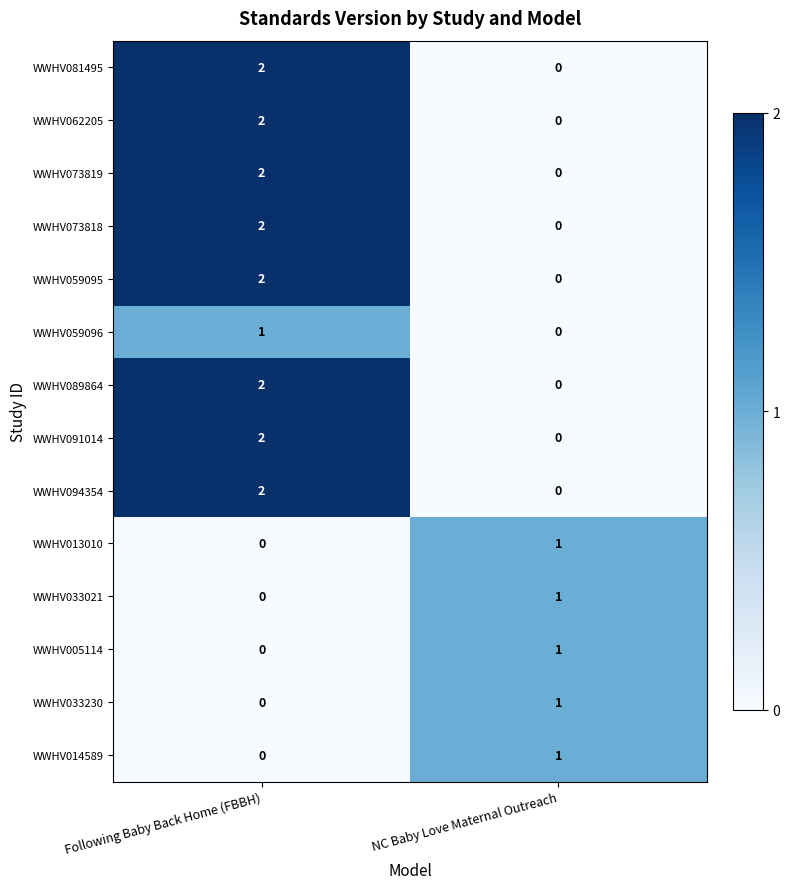

Count the number of data series in this chart.

14